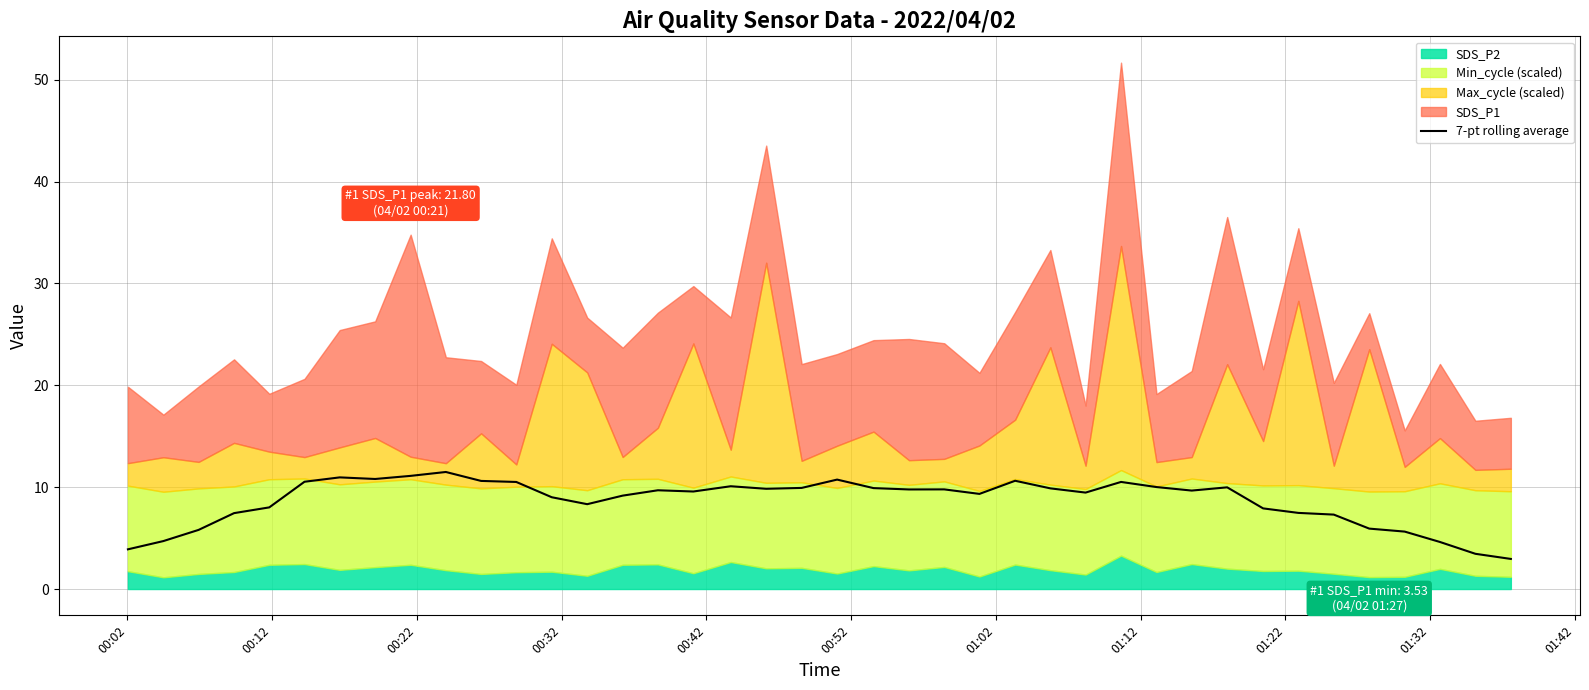

What is the highest value of the 7-pt rolling average series?

11.5